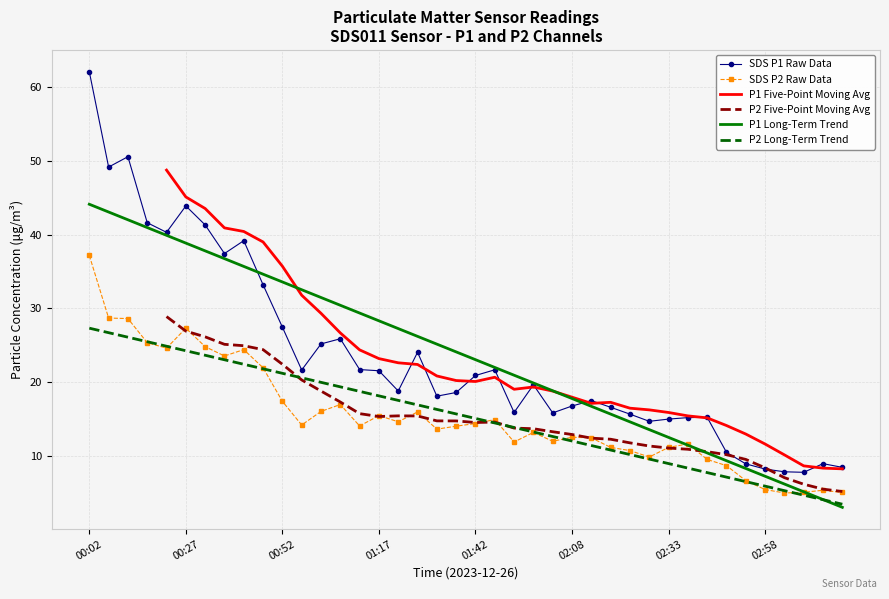

At which label does SDS P1 Raw Data reach its peak?

00:02